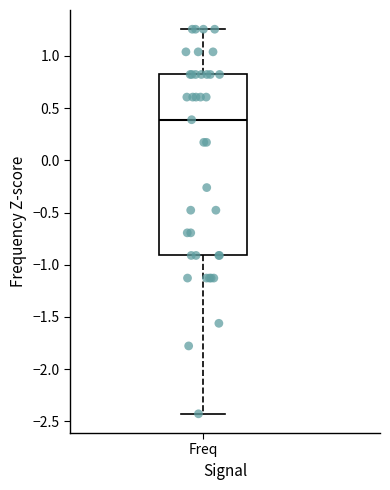

Transcribe this box plot: give where the median line is, the range the box spans, and where the two whiskers end, as read against the y-axis. The values are not printed on the chart, so give them approximately, as read against the axis.

median 0.40, box -0.90 to 0.80, whiskers -2.45 to 1.25